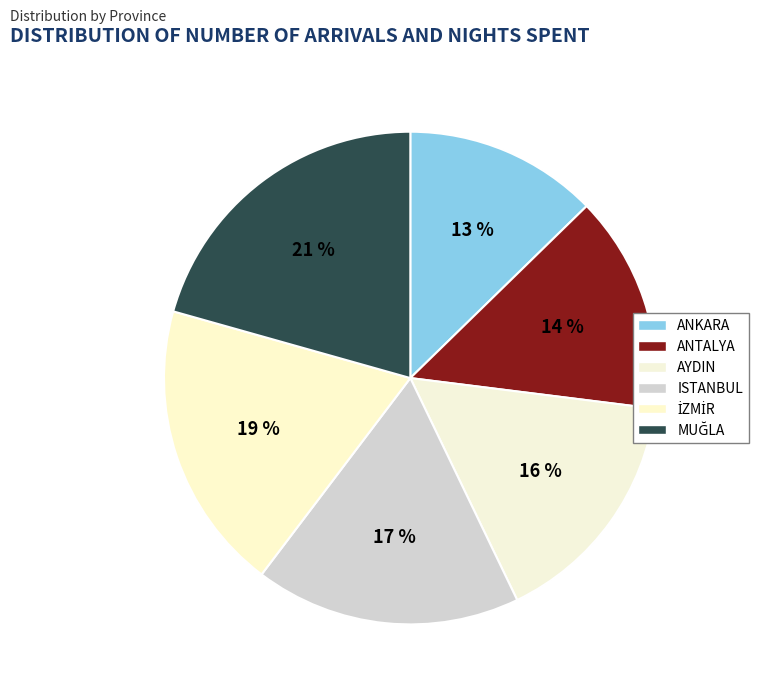

Which slice is the smallest?

ANKARA